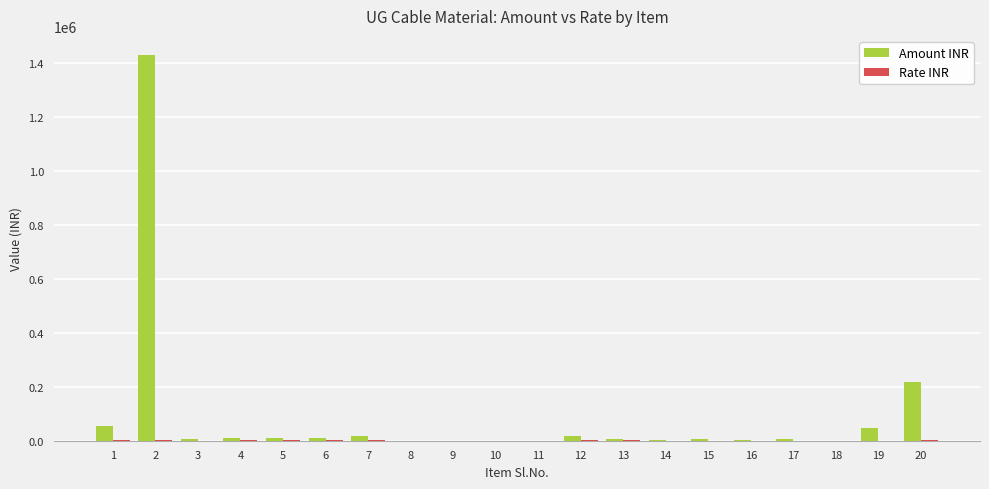

Which series changed the most between 15 and 20?

Amount INR